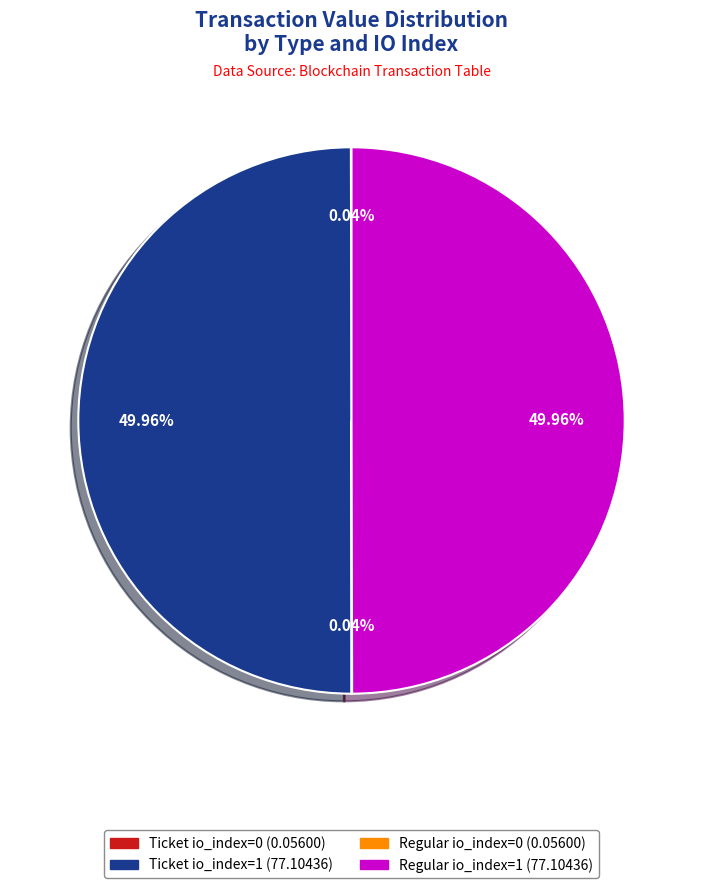

Which category has the smallest portion of the pie?

Ticket (io_index=0)